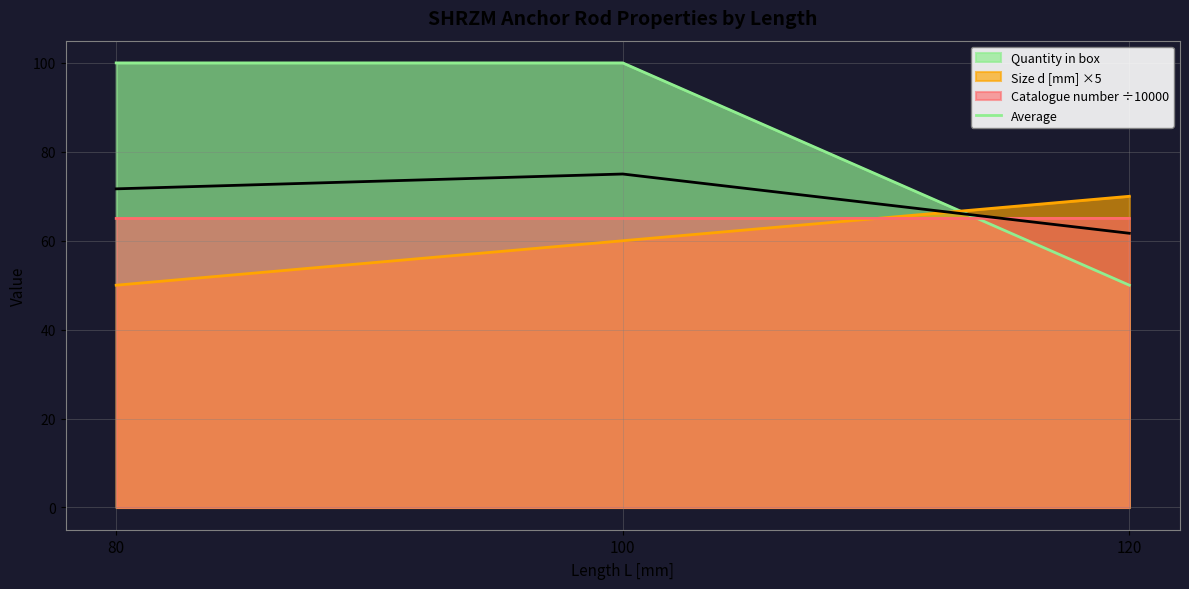

Which series has the largest range (max minus min)?

Quantity in box